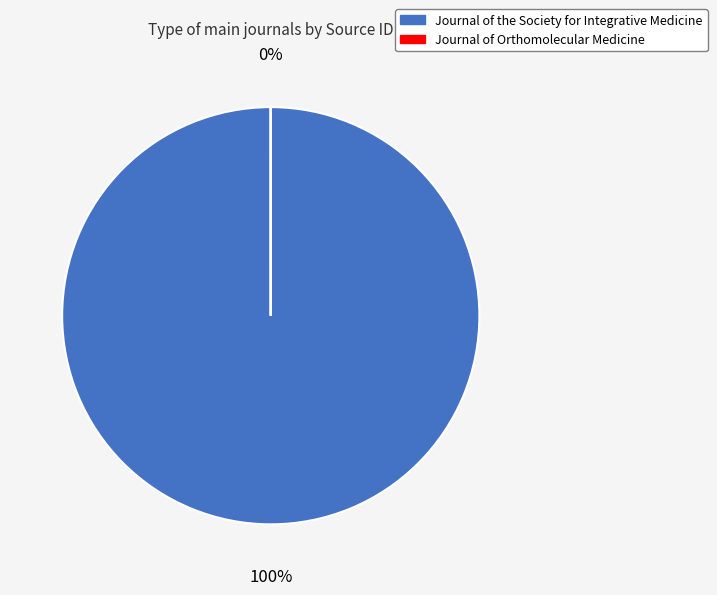

What is the largest slice in the pie chart?

Journal of the Society for Integrative Medicine